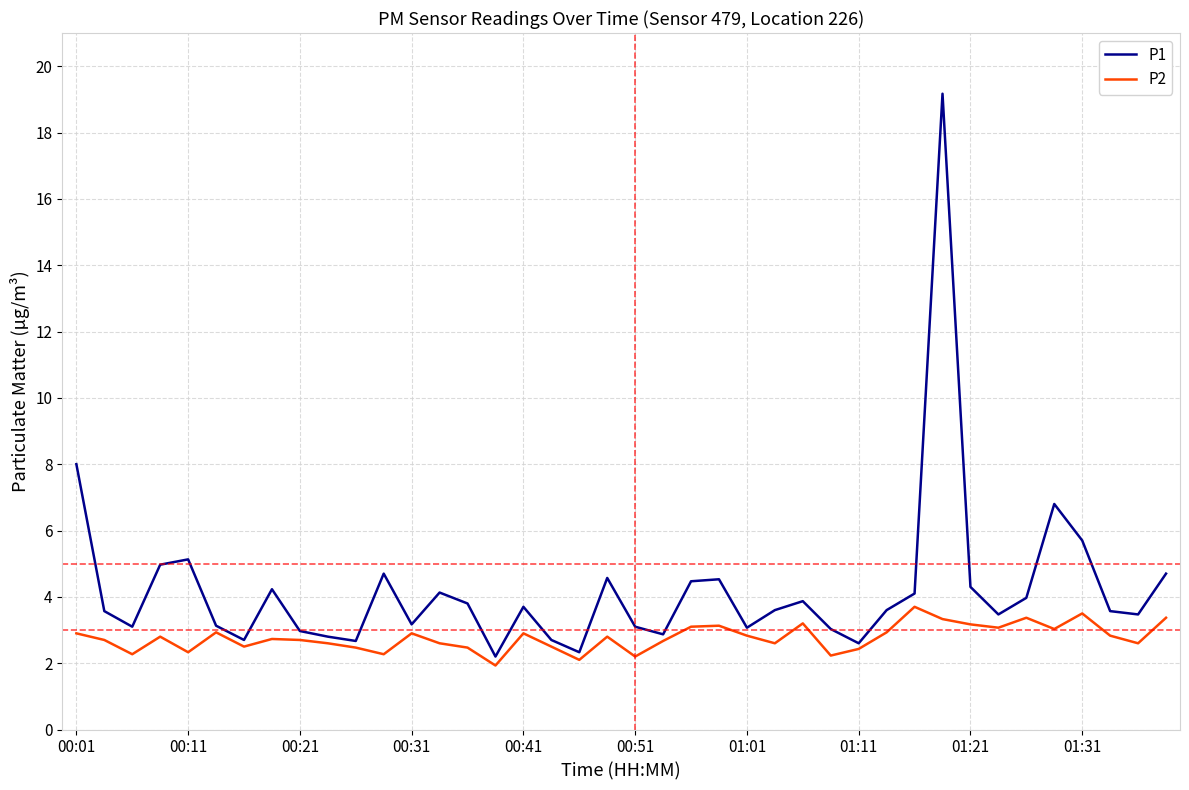

Which series has the largest range (max minus min)?

P1